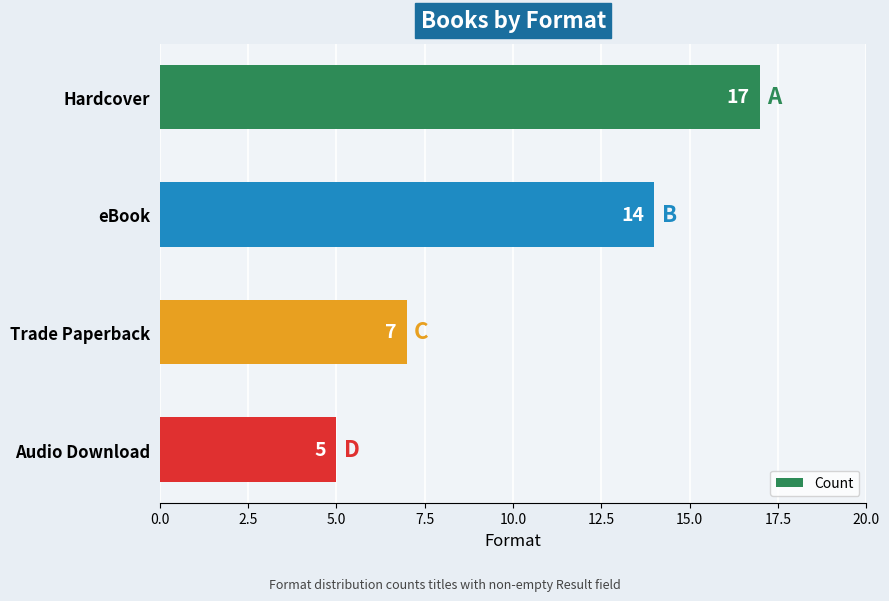

Rank the categories by value from lowest to highest.

Audio Download, Trade Paperback, eBook, Hardcover